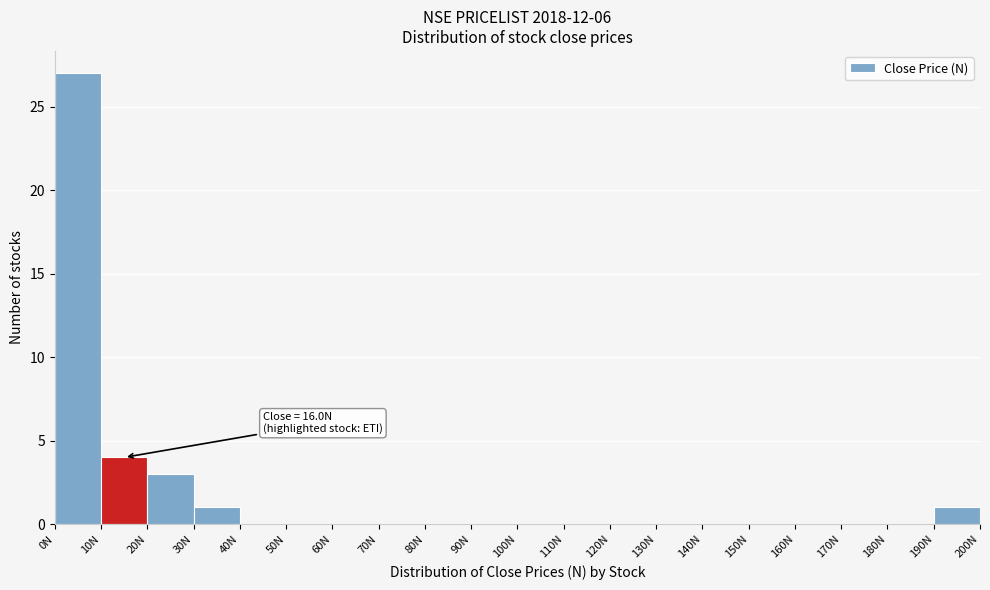

Which range on the x-axis has the tallest bar?

0 to 10